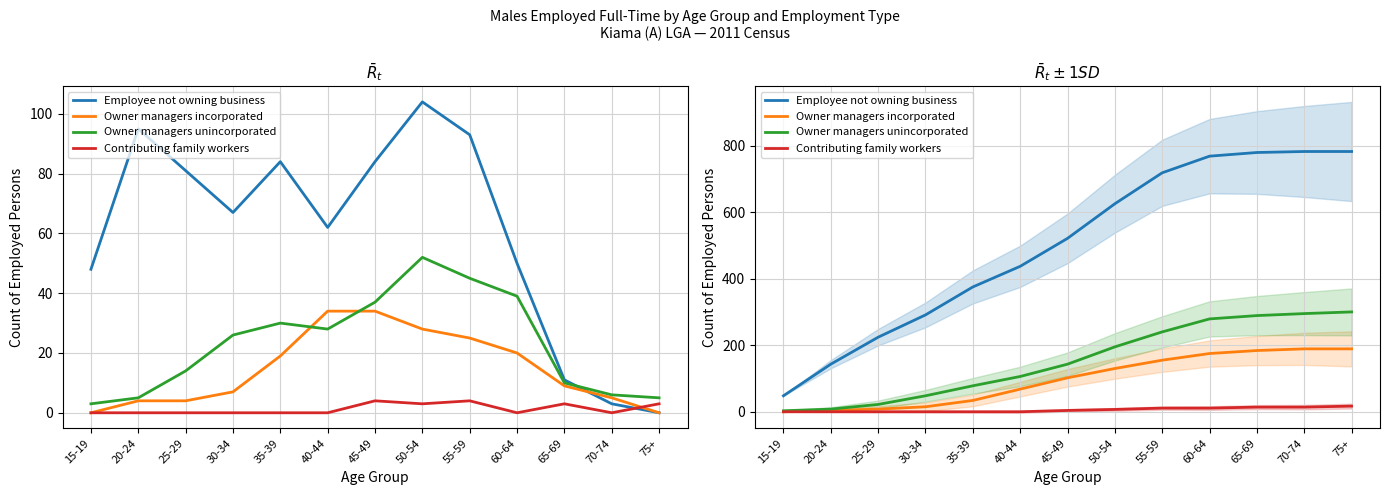

What is the greatest value displayed?

782